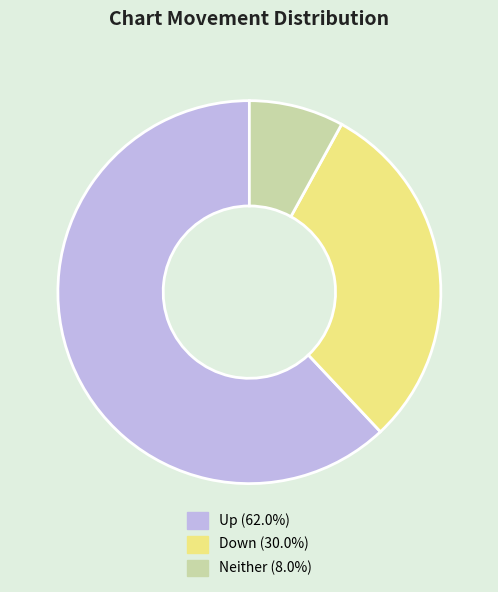

How many slices are in this pie chart?

3